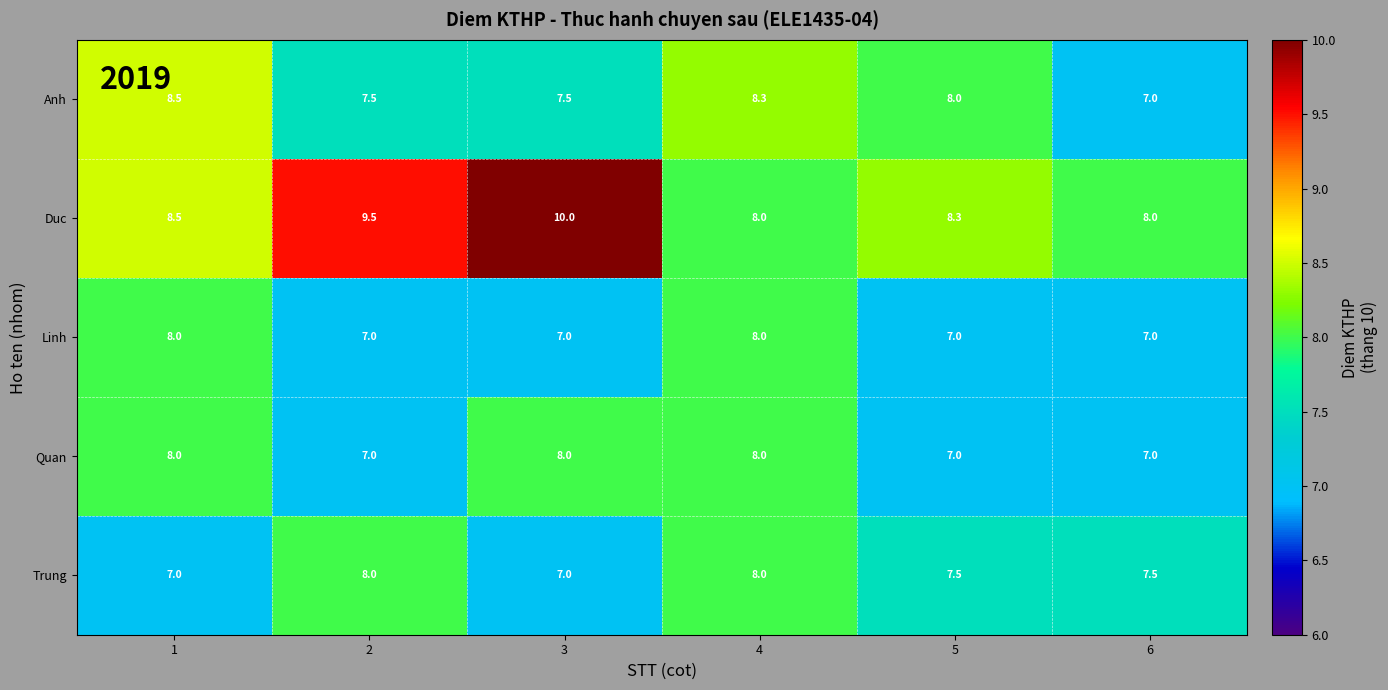

Which series has the largest range (max minus min)?

Duc